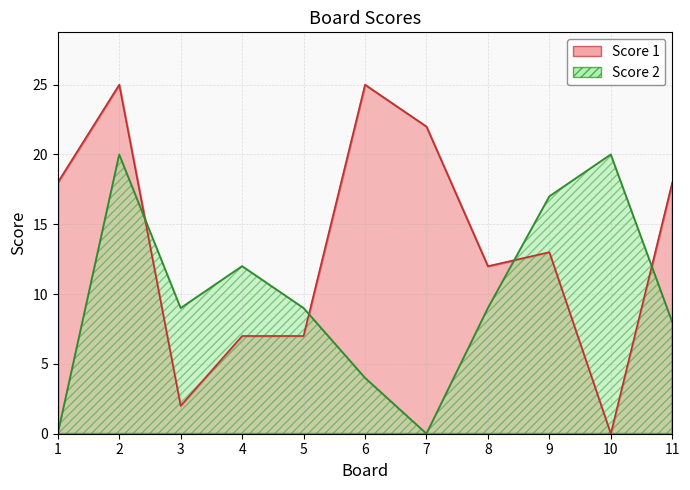

Is the value of Score 1 at 4 greater than the value of Score 2 at 6?

Yes